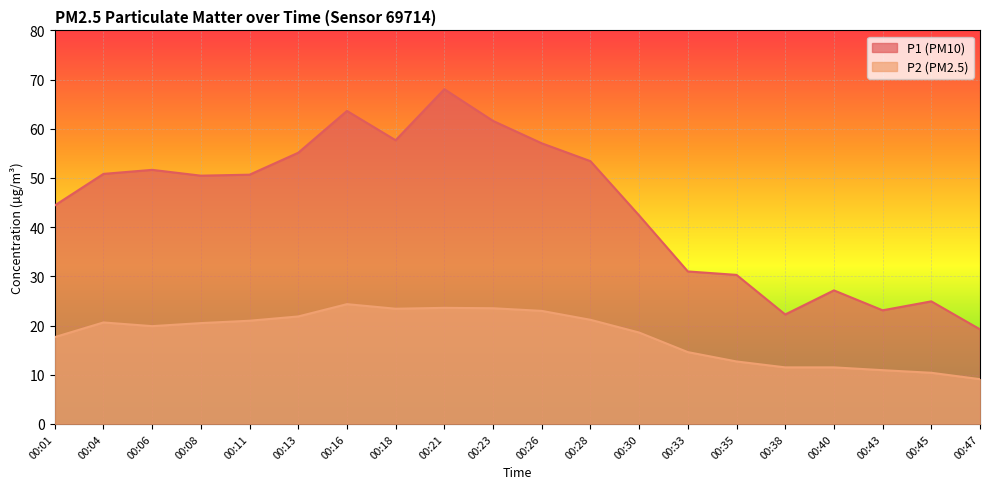

What is the spread (max minus min) of values at 00:11?

29.7